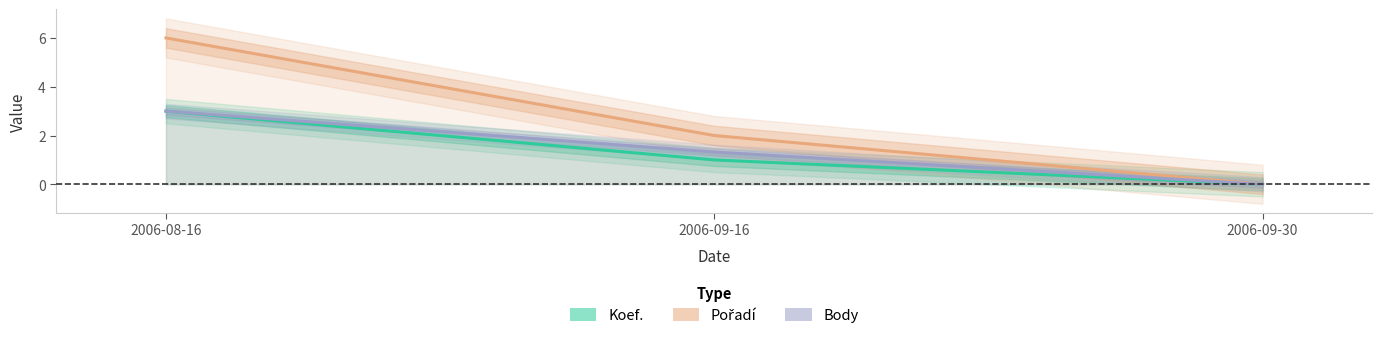

How many data points in Pořadí are above 2?

1